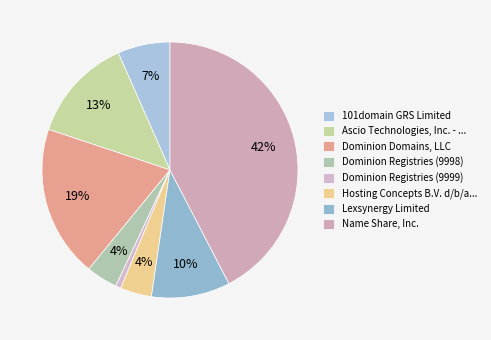

Count the number of slices in the pie.

8